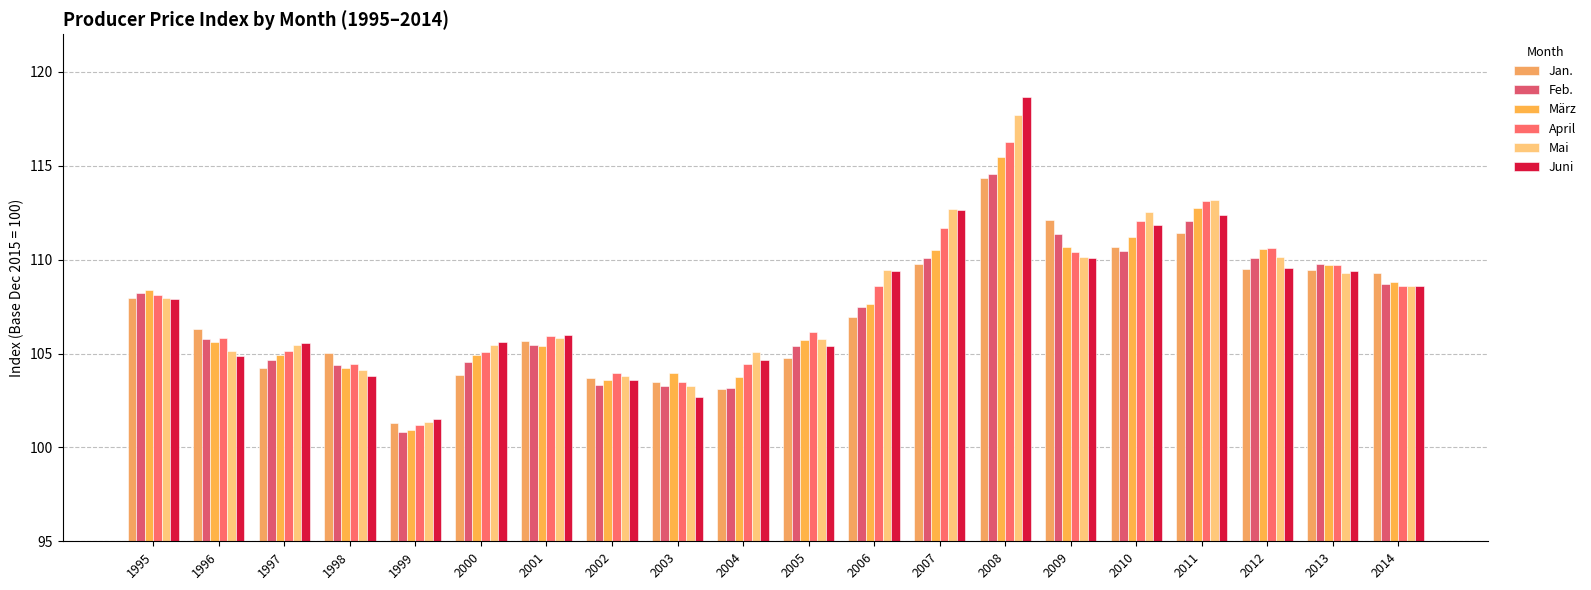

What are all the series names shown in the legend?

Jan., Feb., März, April, Mai, Juni